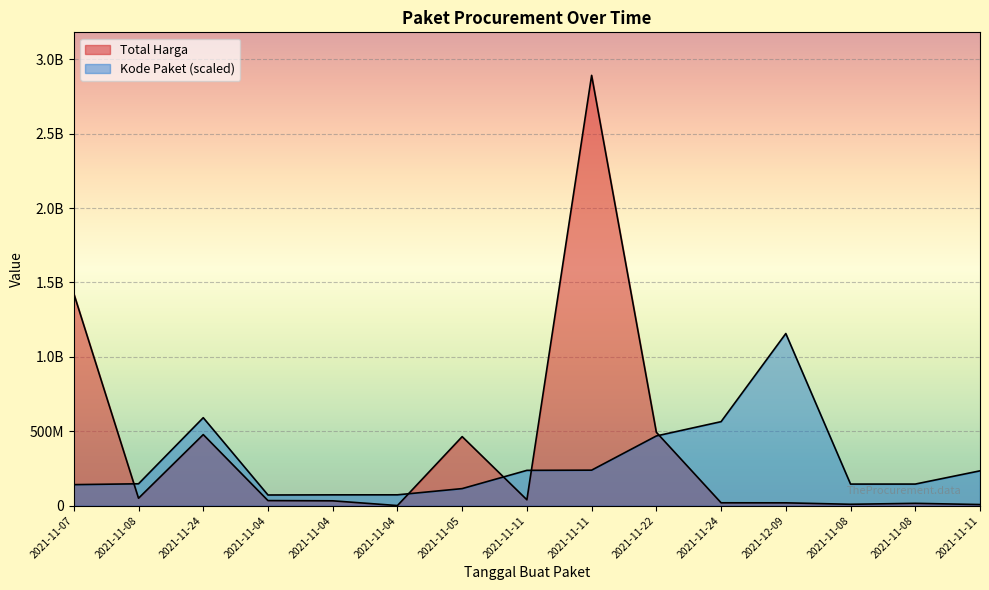

How many times do Total Harga and Kode Paket cross each other?

5